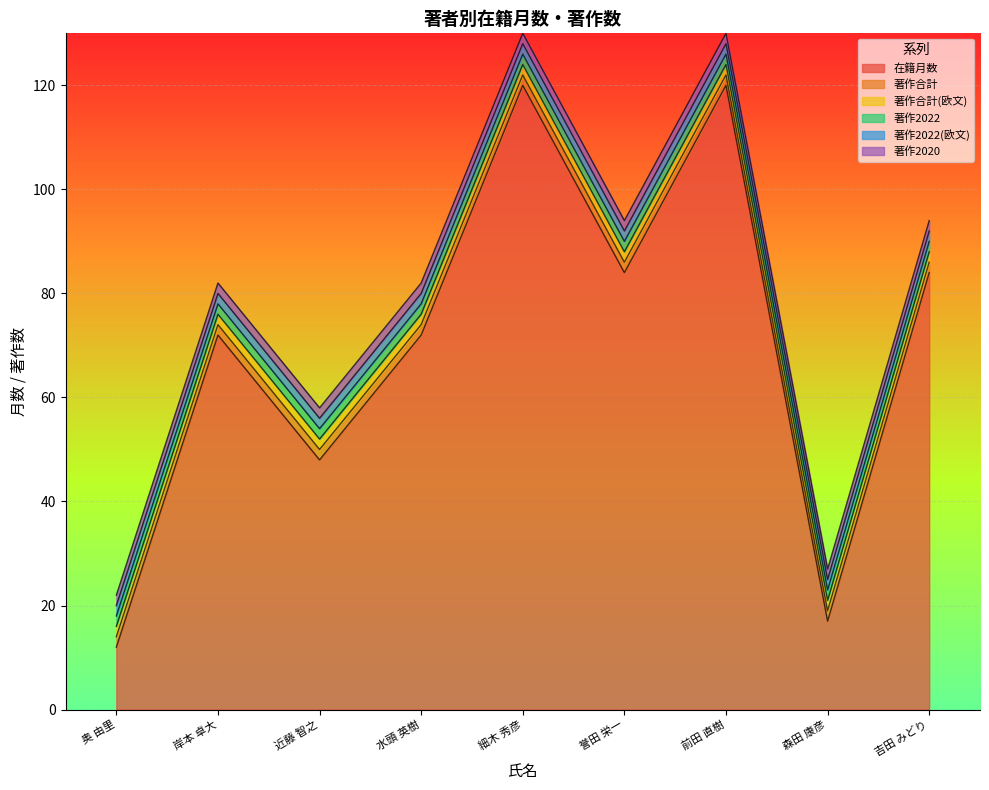

How many series are shown in this chart?

6